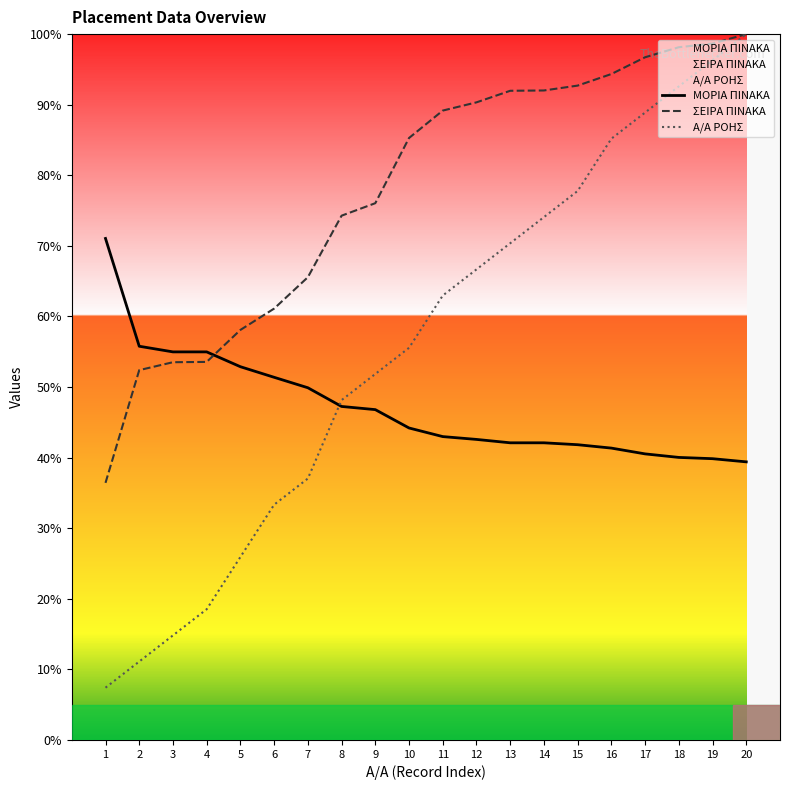

True or false: ΣΕΙΡΑ ΠΙΝΑΚΑ has more than 1 interior local peaks.

False